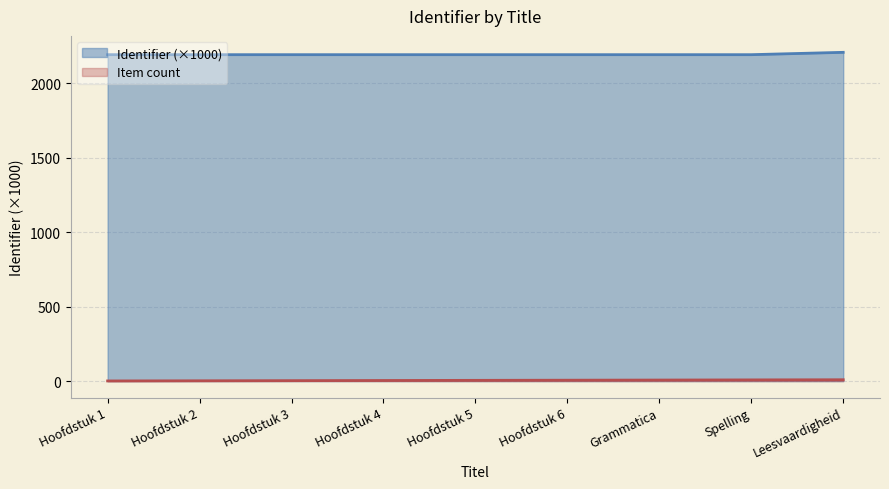

Reading left to right, transcribe all the data shown in this chart.

2192.6	2192.6	2192.6	2192.6	2192.6	2192.6	2192.6	2192.6	2208.4